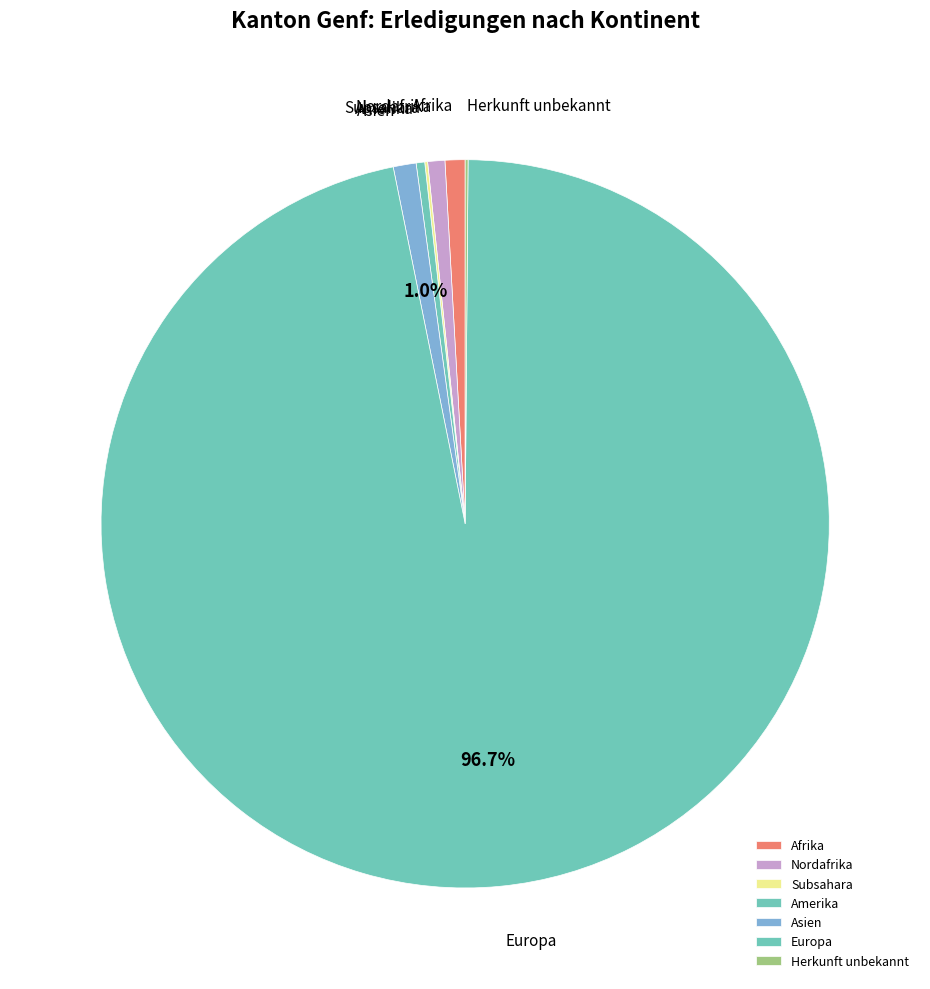

The Afrika slice represents 7% of the pie. True or false?

False